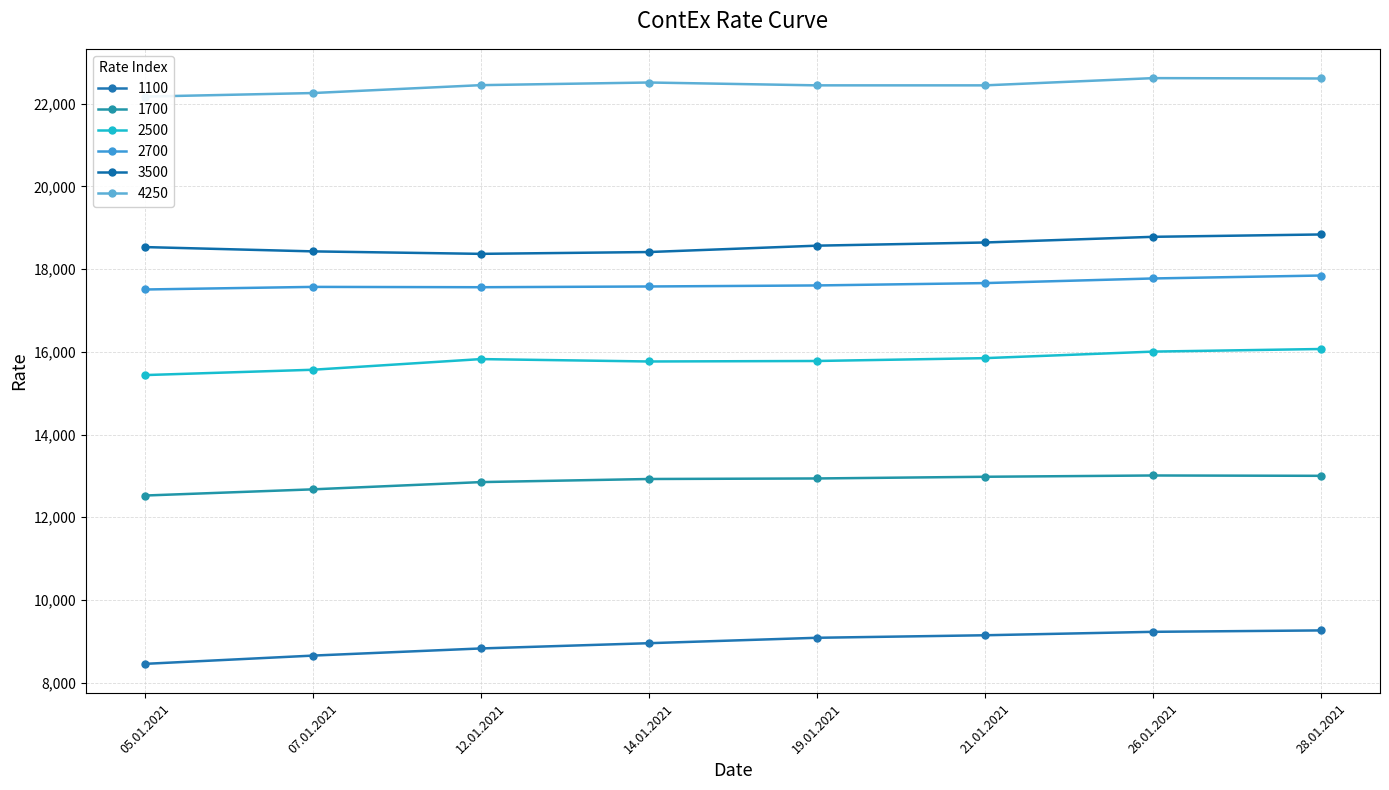

Between 07.01.2021 and 14.01.2021, which is larger?

14.01.2021